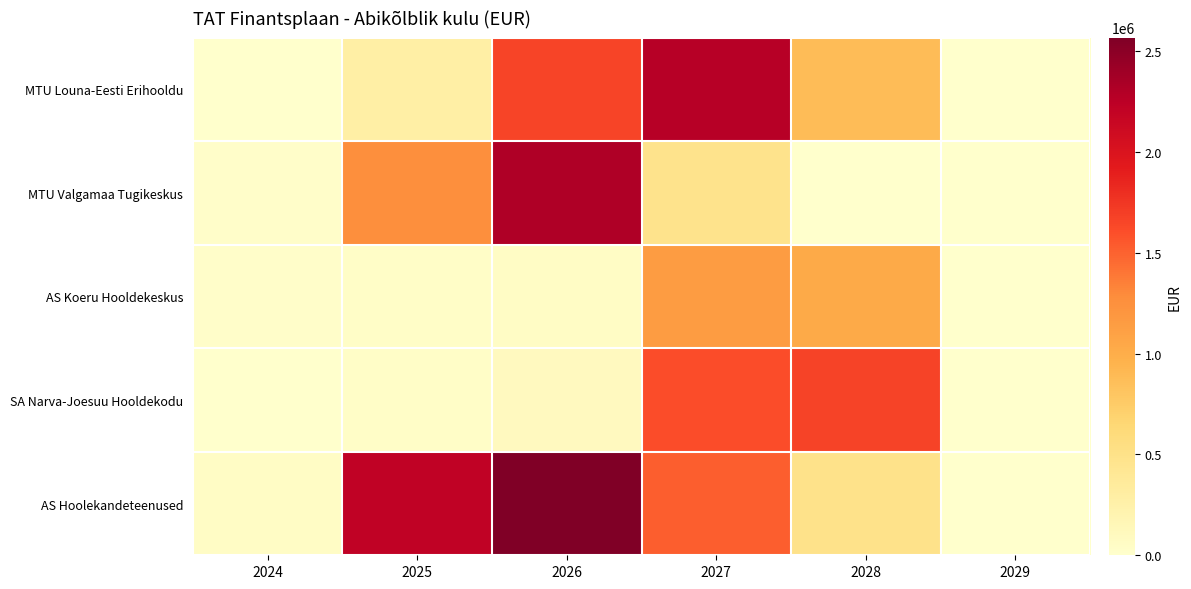

Rank the series by their maximum value, from highest to lowest.

AS Hoolekandeteenused, MTU Valgamaa Tugikeskus, MTU Louna-Eesti Erihooldu, SA Narva-Joesuu Hooldekodu, AS Koeru Hooldekeskus